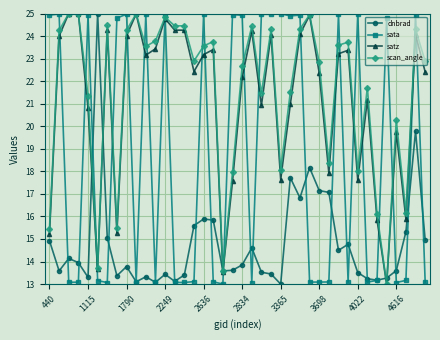

What is the value of the sata point at the 1st from the left?

24.9